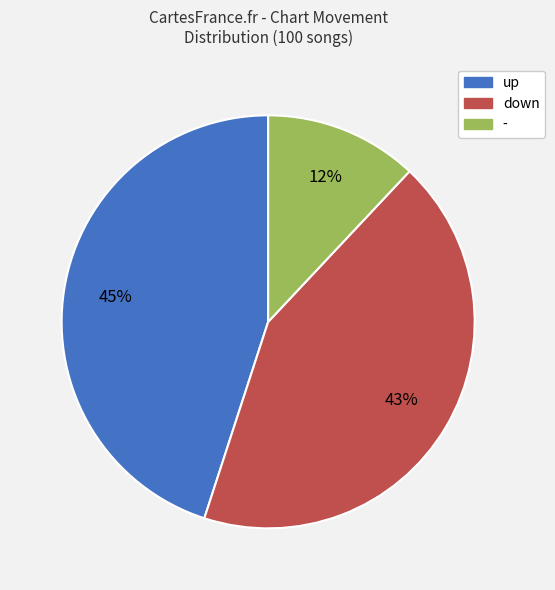

Which category has the biggest portion of the pie?

up